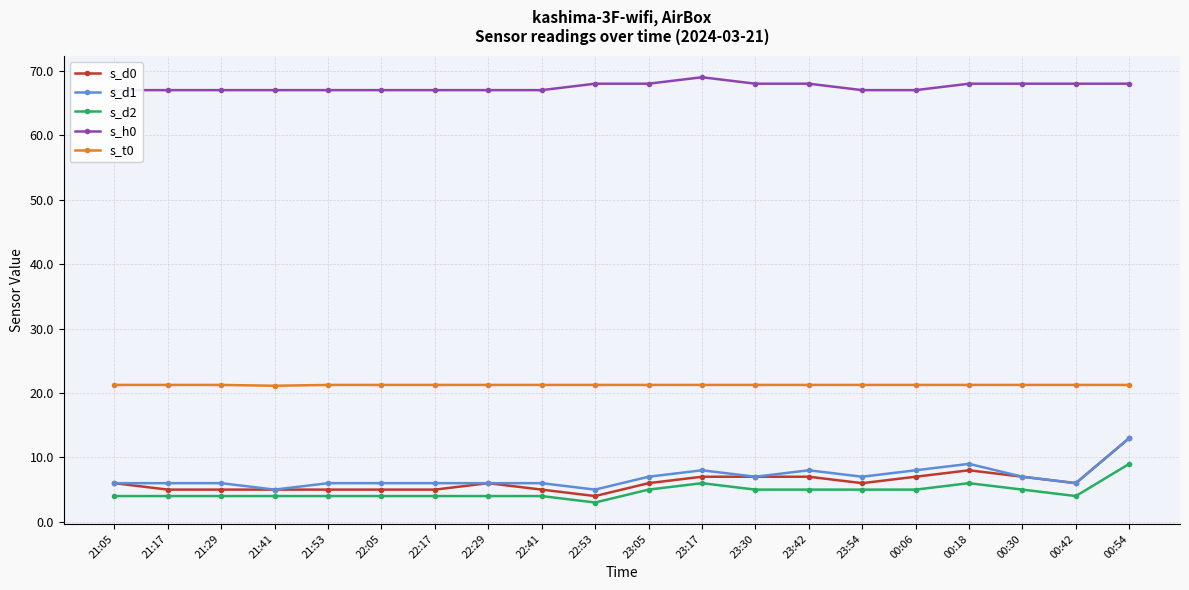

At which category does s_d2 reach its first local valley?

22:53